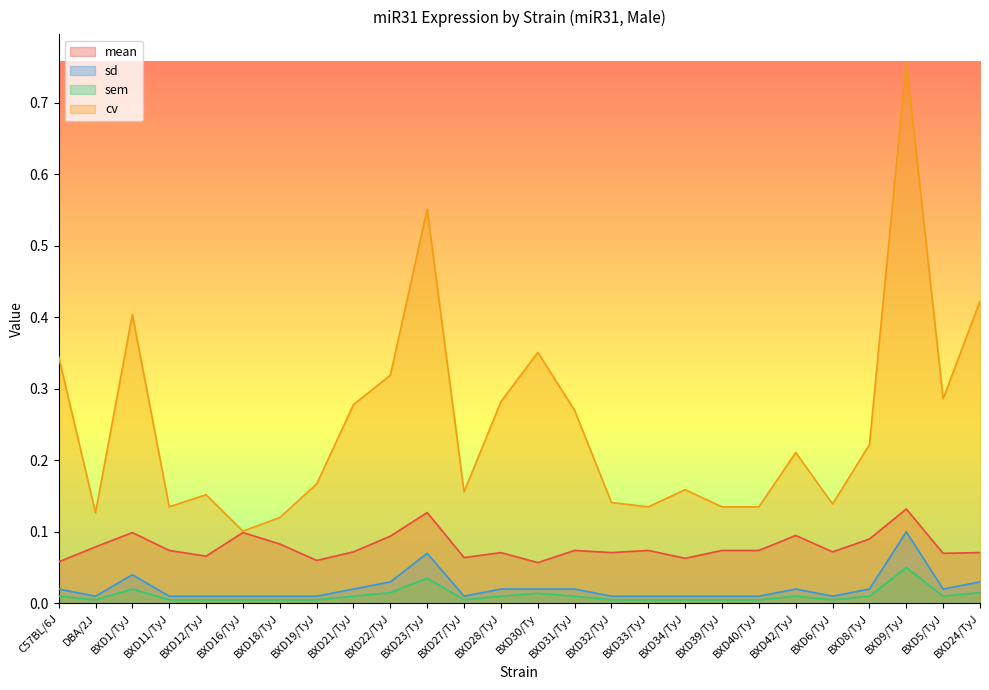

What are all the series names shown in the legend?

mean, sd, sem, cv